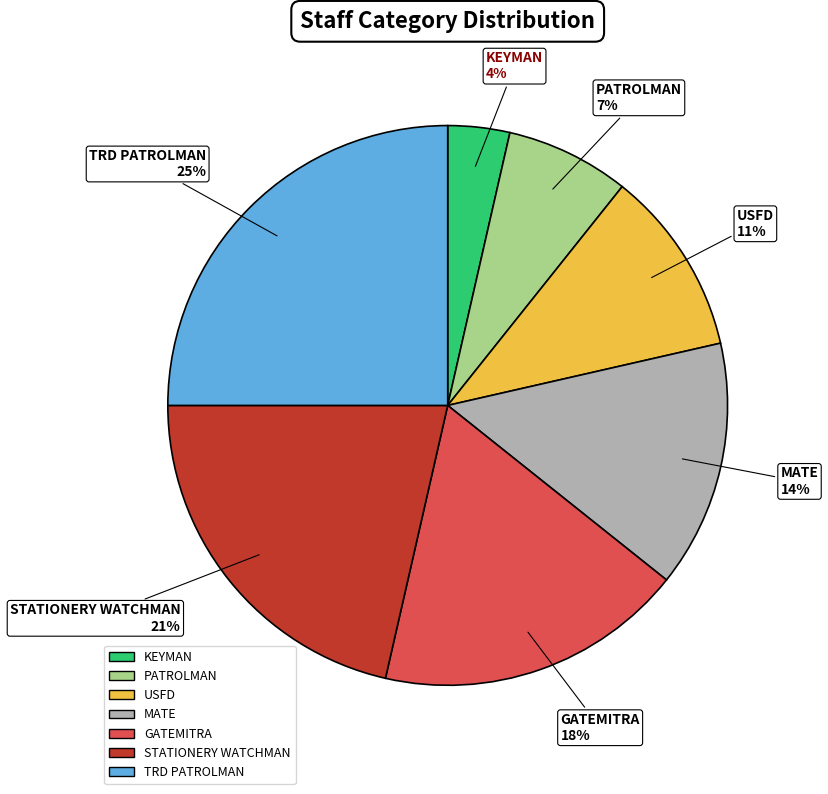

Is it true that GATEMITRA is 9% of the pie?

False